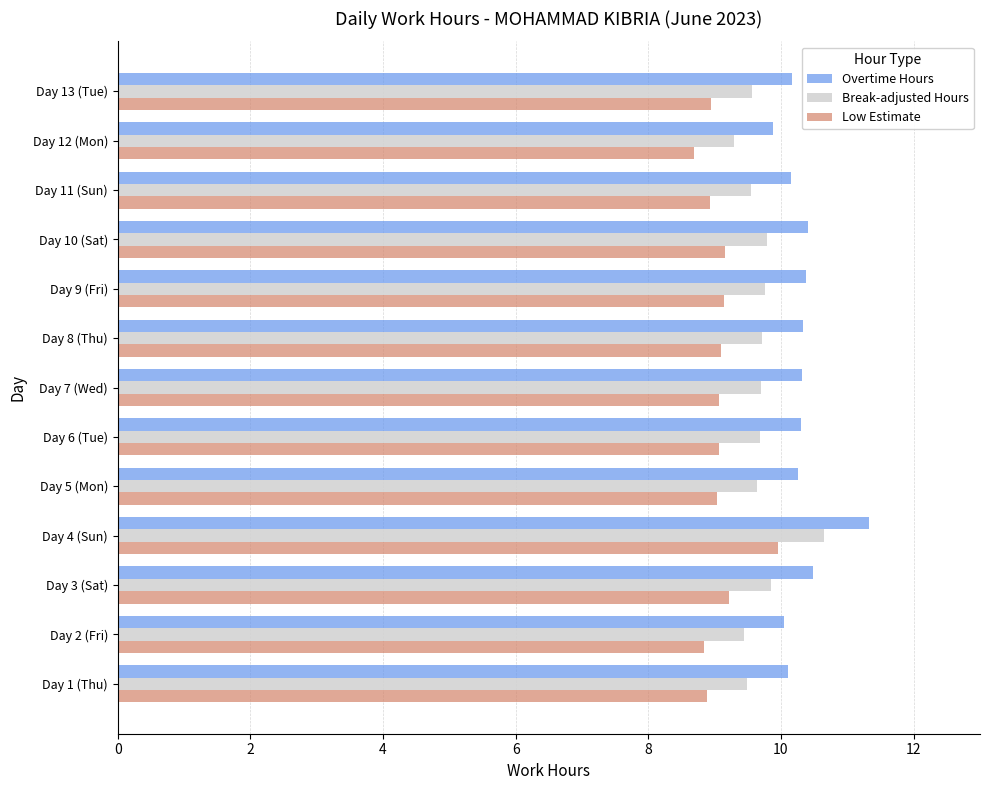

At which category is the sum across all series the highest?

Day 4 (Sun)